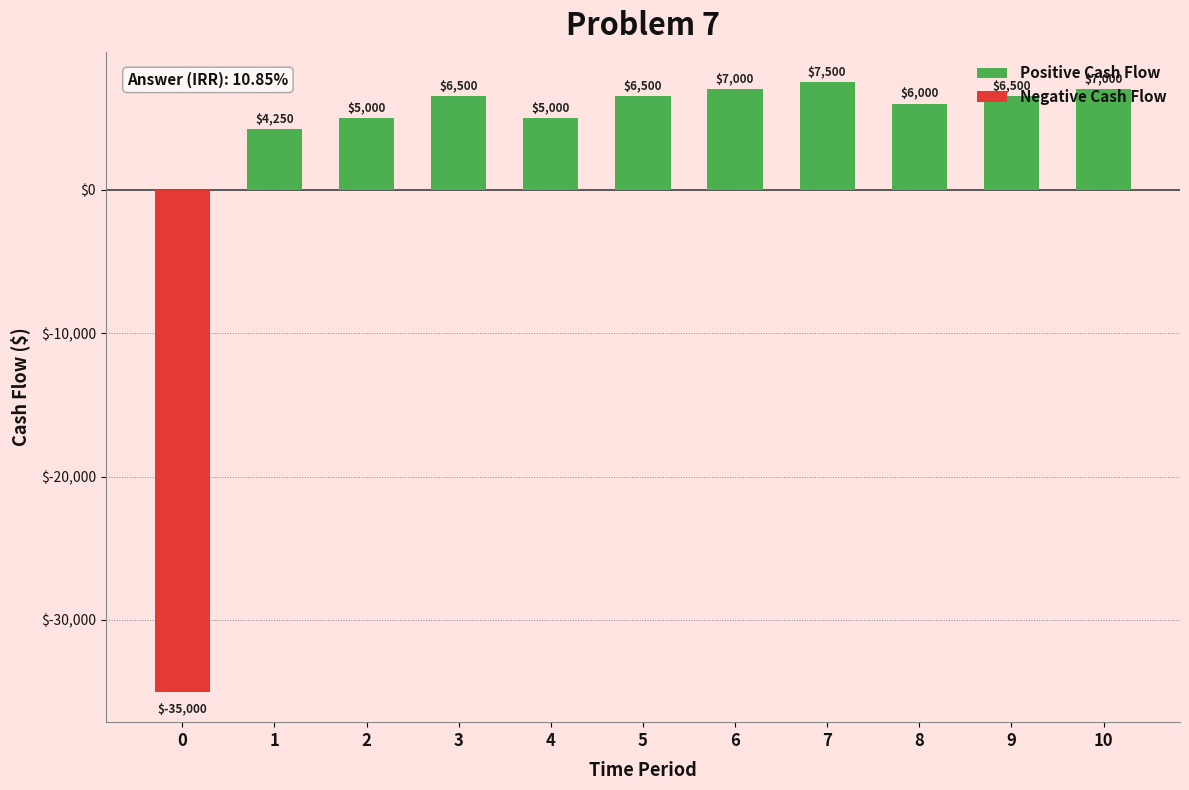

Reading left to right, list all the values displayed in this chart.

Positive Cash Flow: 0	4250	5000	6500	5000	6500	7000	7500	6000	6500	7000
Negative Cash Flow: -35000	0	0	0	0	0	0	0	0	0	0